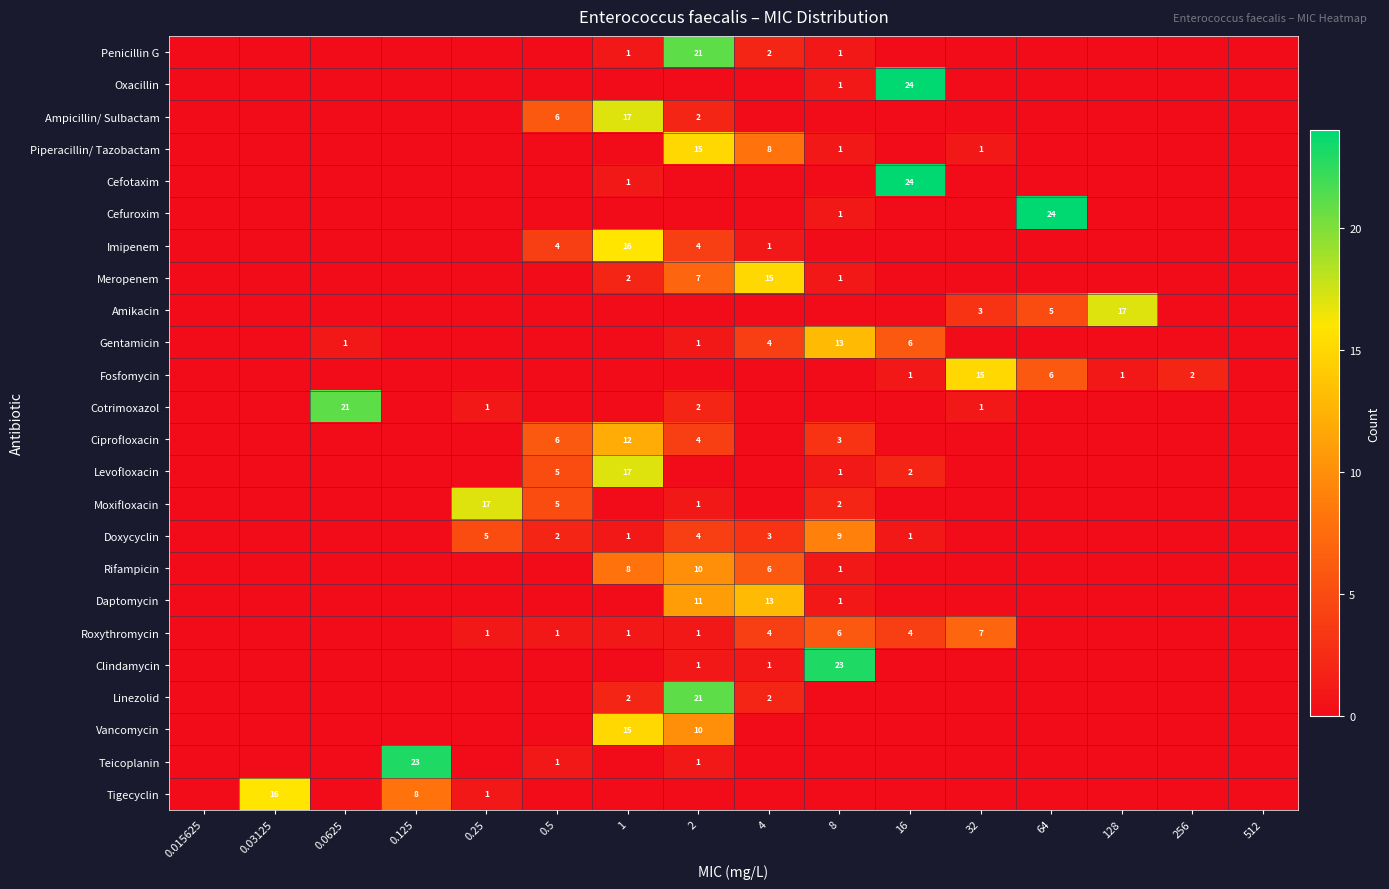

Between 0.5 and 16, which is larger?

0.5